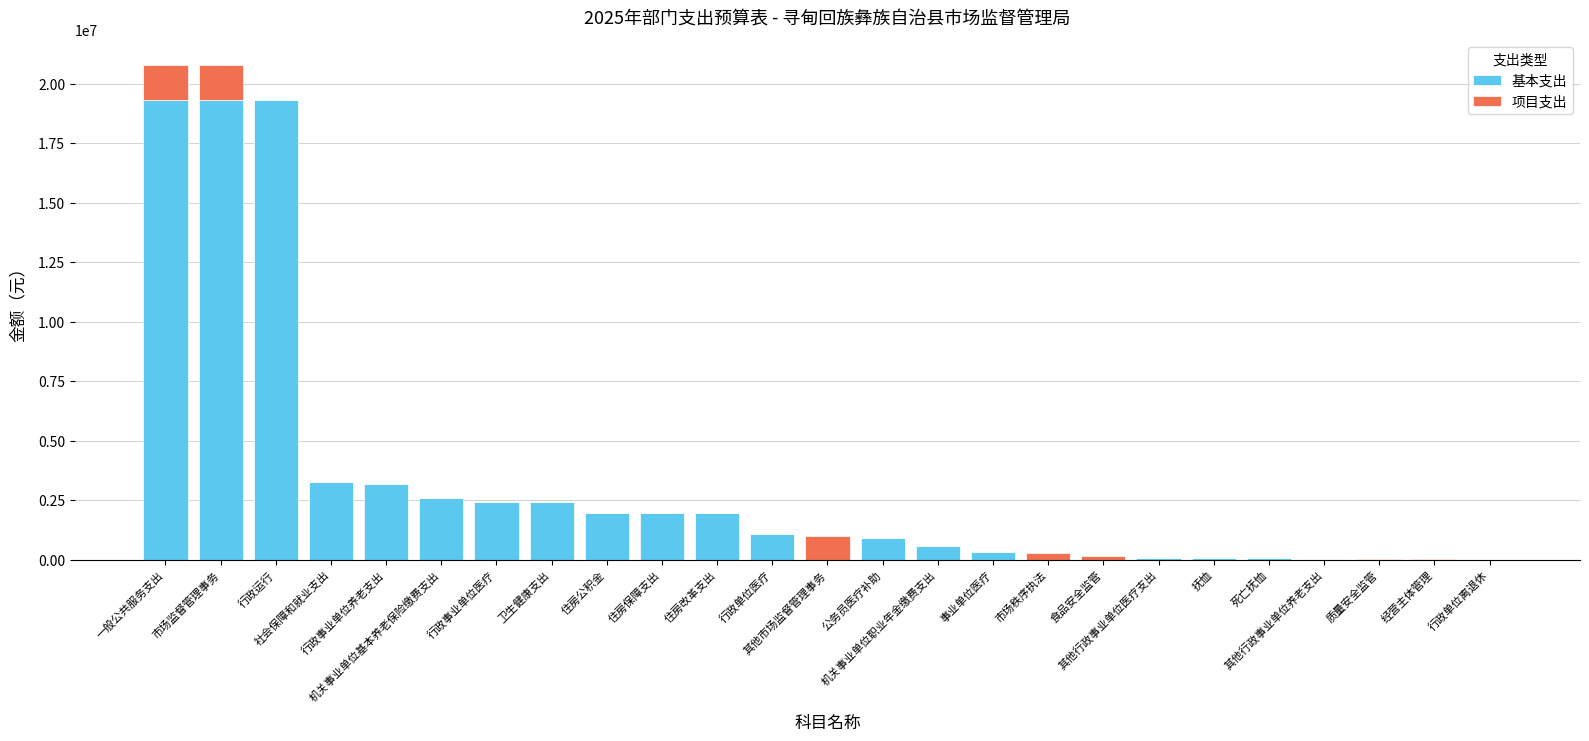

Rank the series by their average value, from highest to lowest.

基本支出, 项目支出